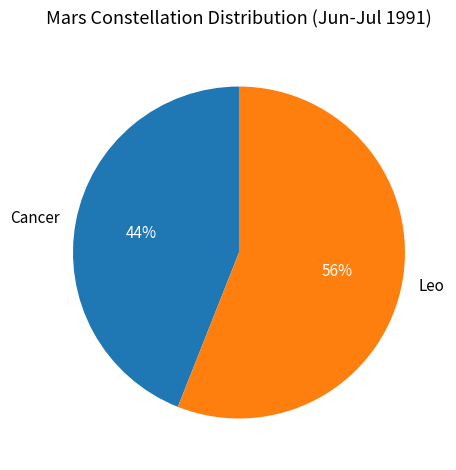

Rank the categories by value from highest to lowest.

Leo, Cancer